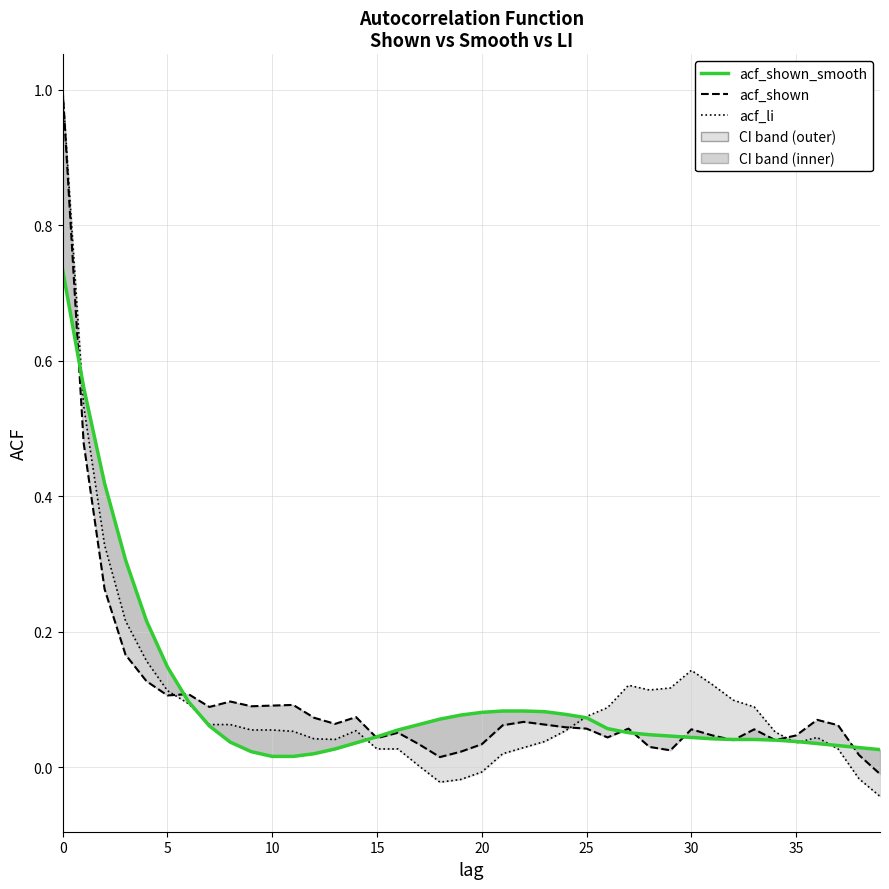

What is the average value of the acf_shown_smooth series?

0.1